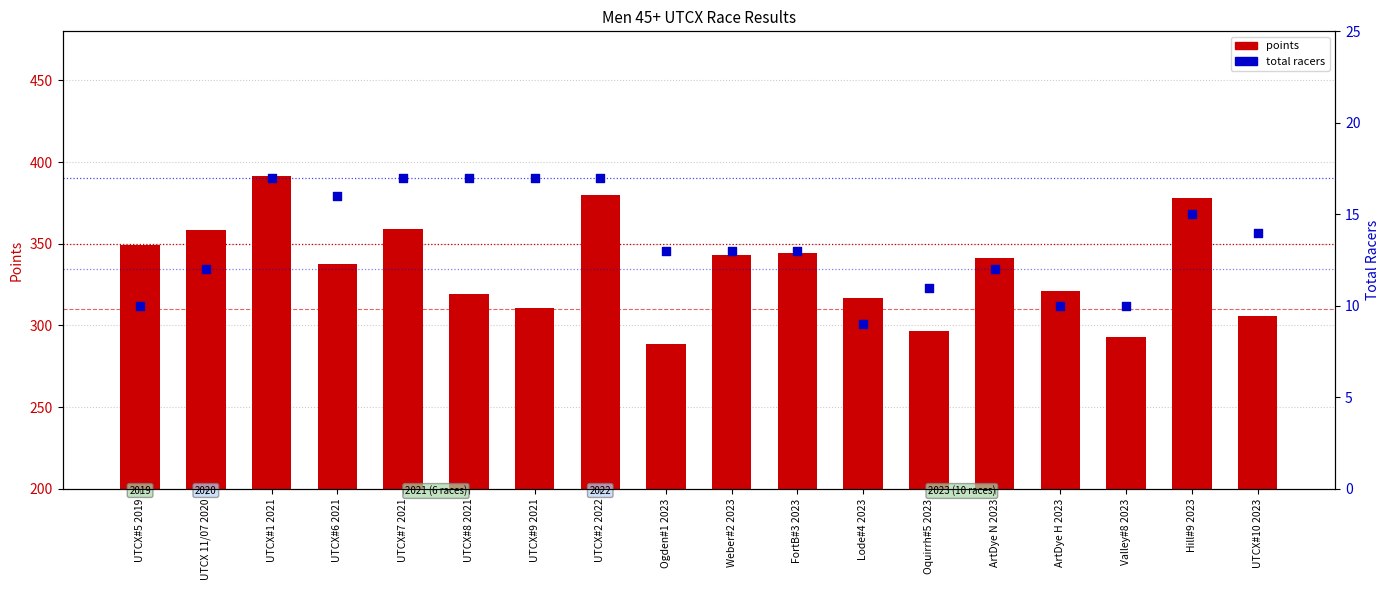

At how many categories does at least one series exceed 64?

18